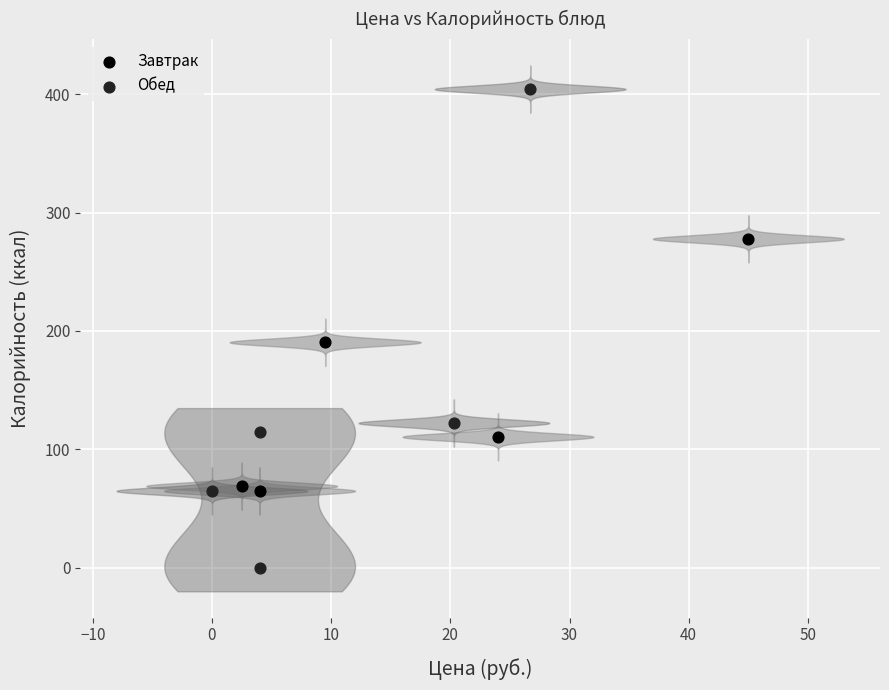

Which series has the widest spread of Y values?

Обед